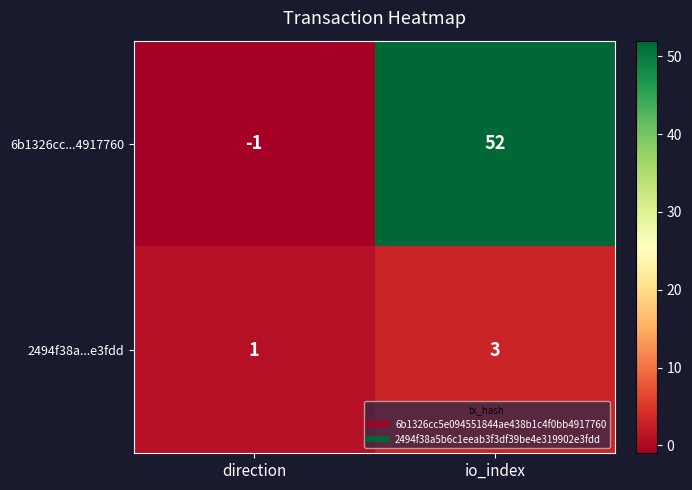

At how many categories does at least one series exceed 50?

1